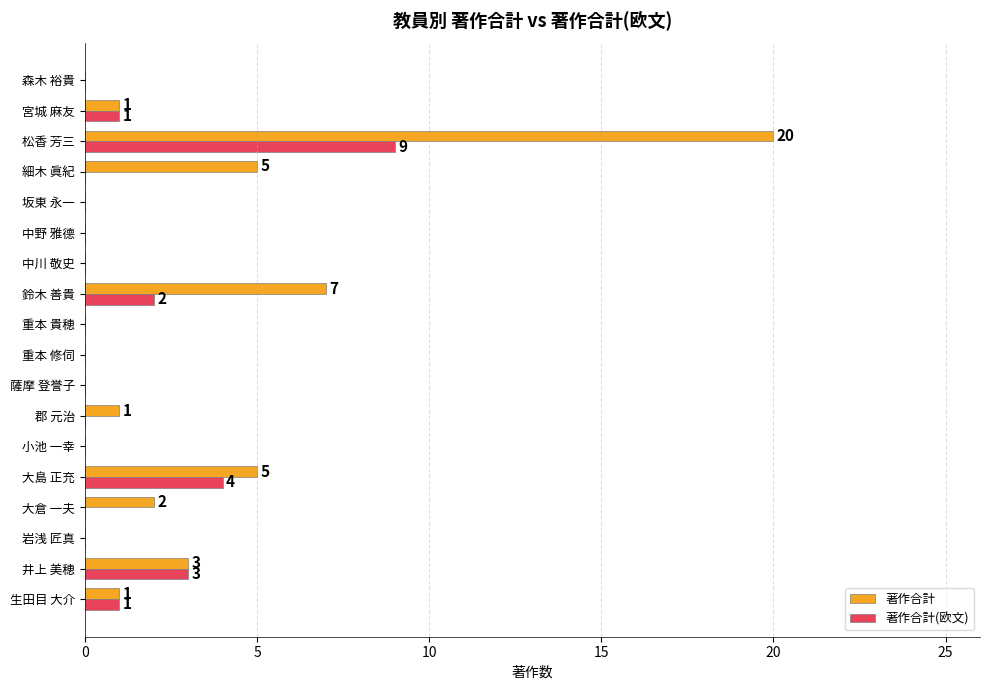

Is the value of 著作合計 at 大倉 一夫 greater than the value of 著作合計(欧文) at 井上 美穂?

No